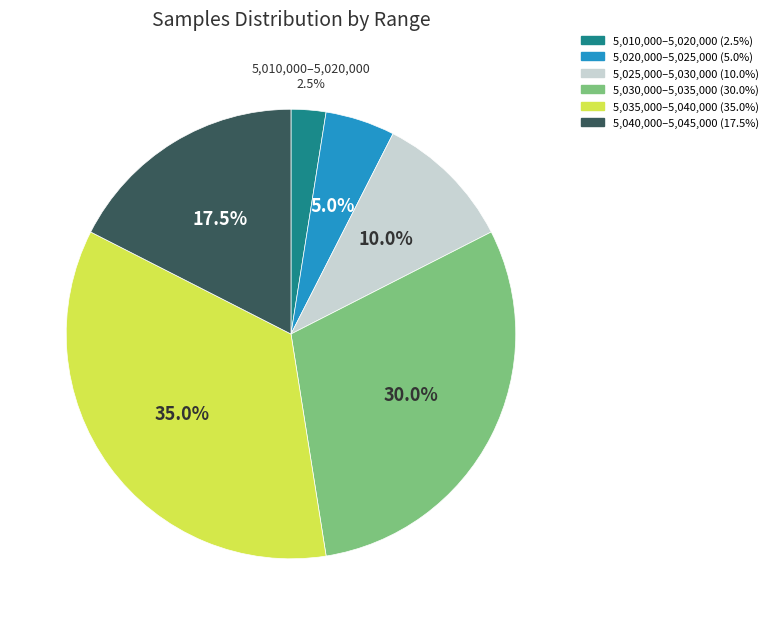

Does any single category account for the majority?

No